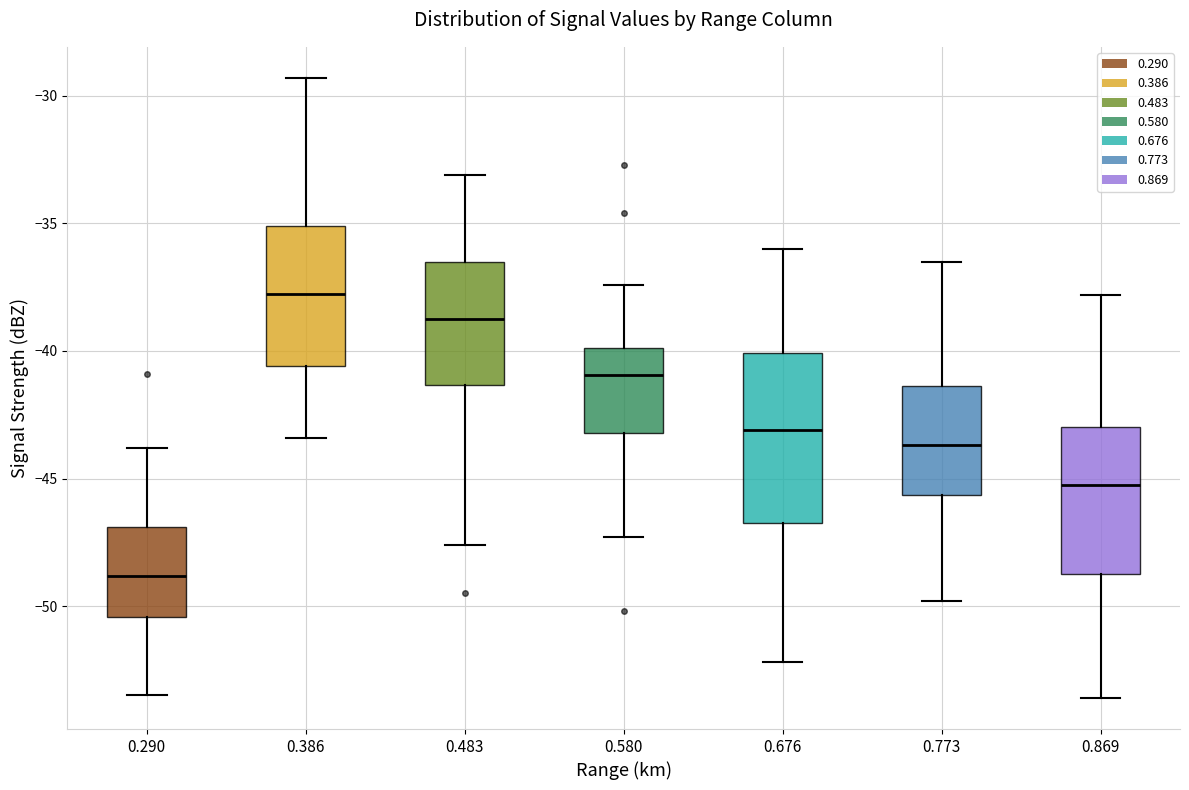

Which box has the lowest median line?

0.290